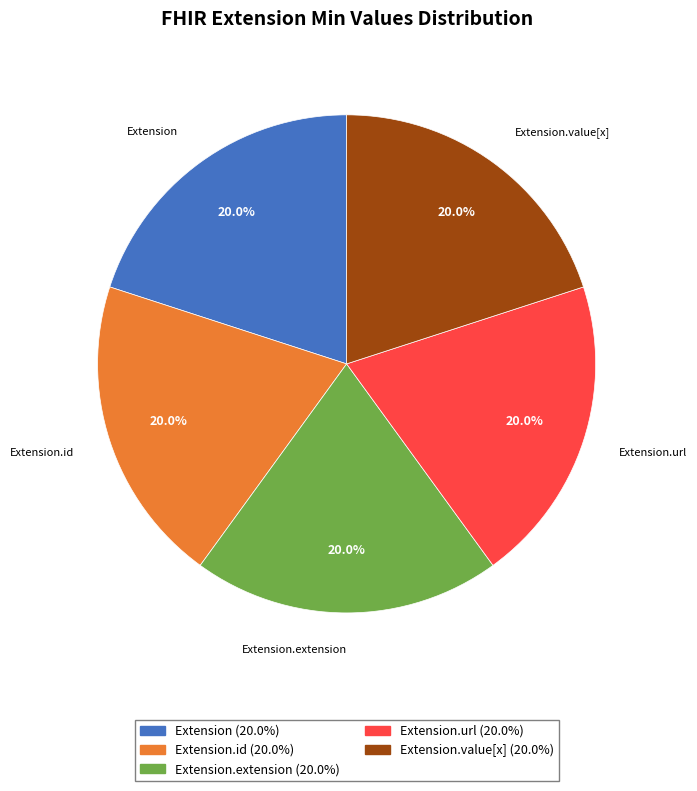

Is there any slice that represents more than half of the pie?

No